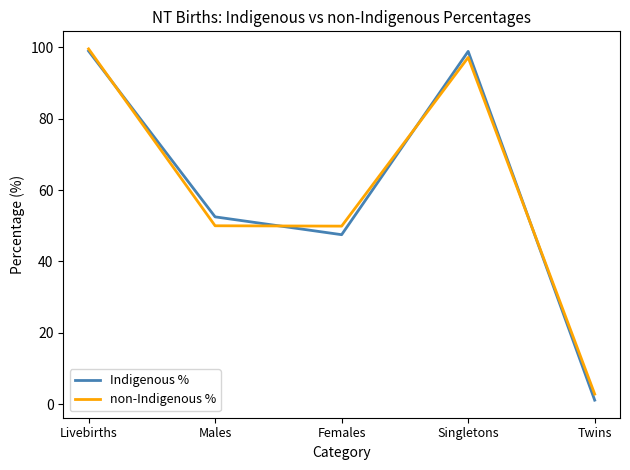

True or false: non-Indigenous % has a value of 2.8 at Twins.

True